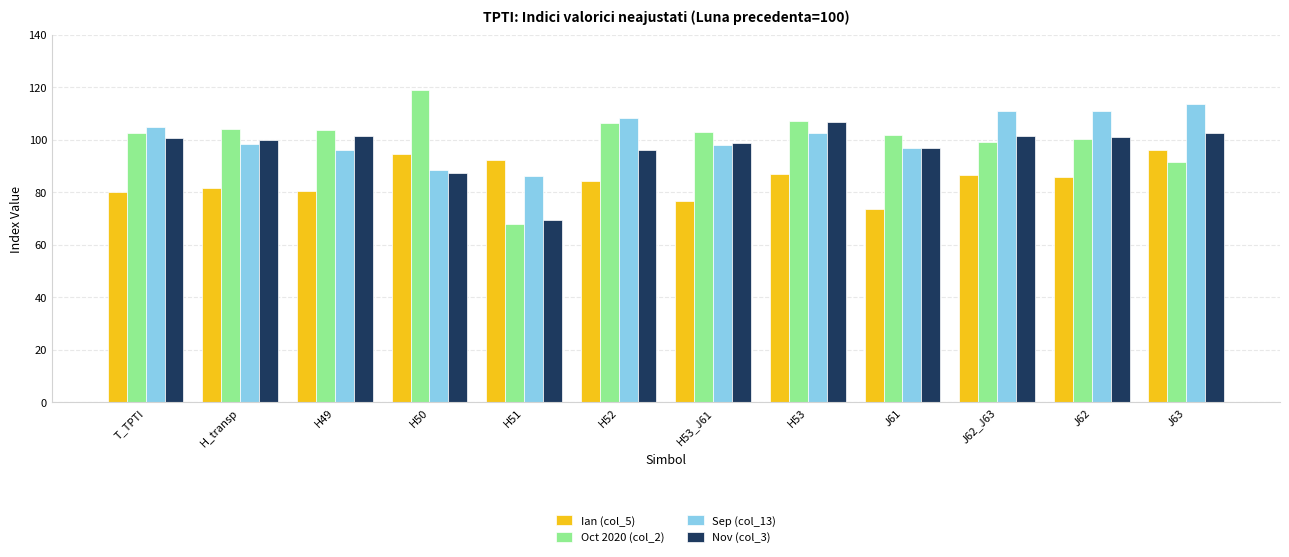

At which category does the chart reach its minimum across all series?

H51